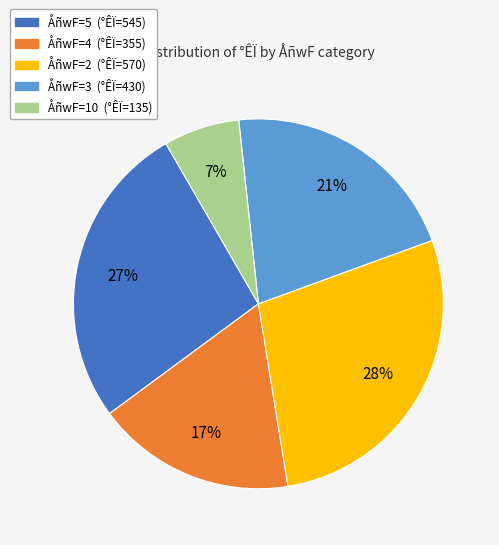

To the nearest percent, what is the difference between the largest and smallest slice percentages?

21%